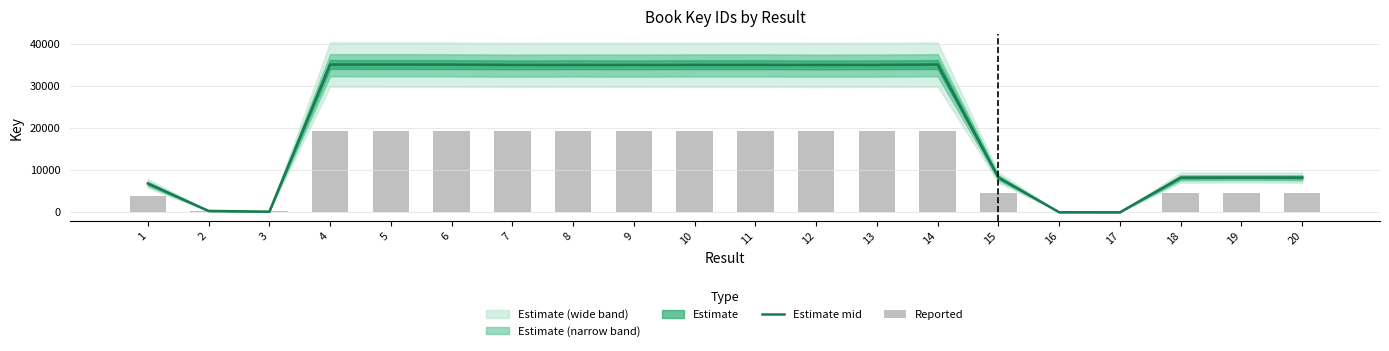

Between 11 and 20, which is larger?

11